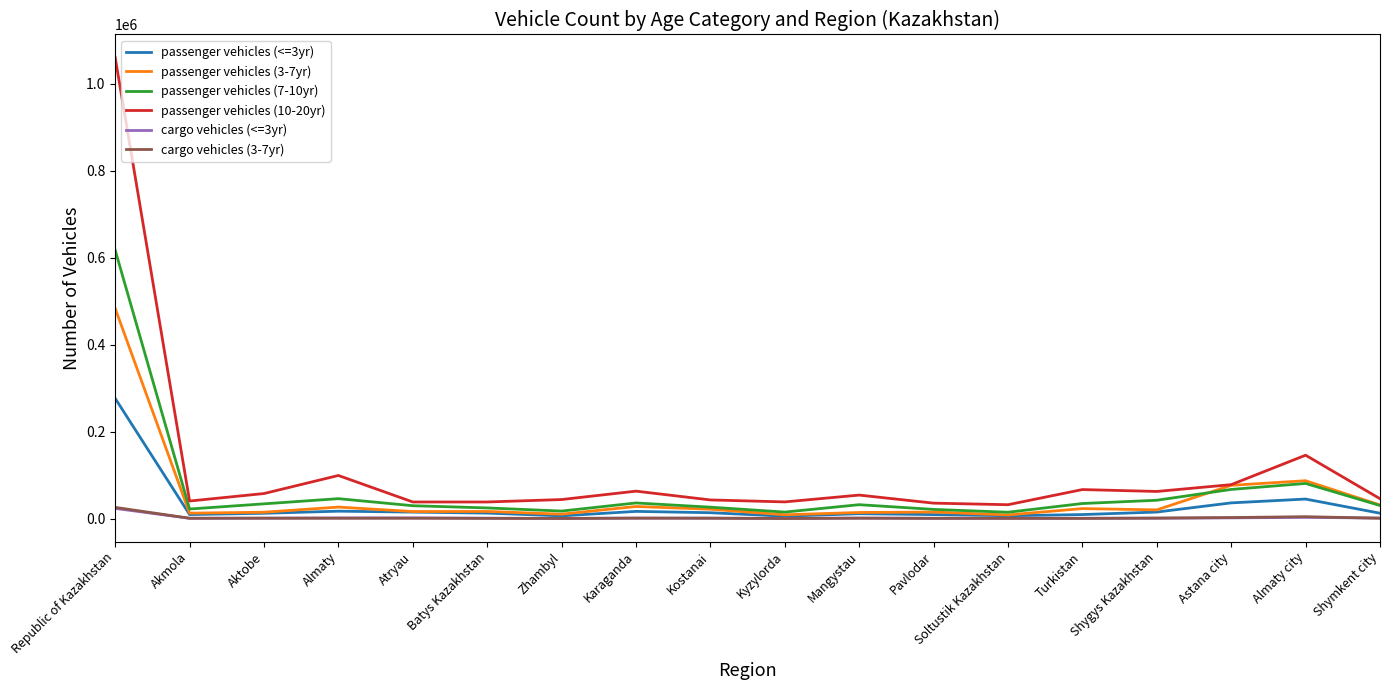

After their last crossing, which series has the higher values: cargo vehicles (<=3yr) or cargo vehicles (3-7yr)?

cargo vehicles (<=3yr)